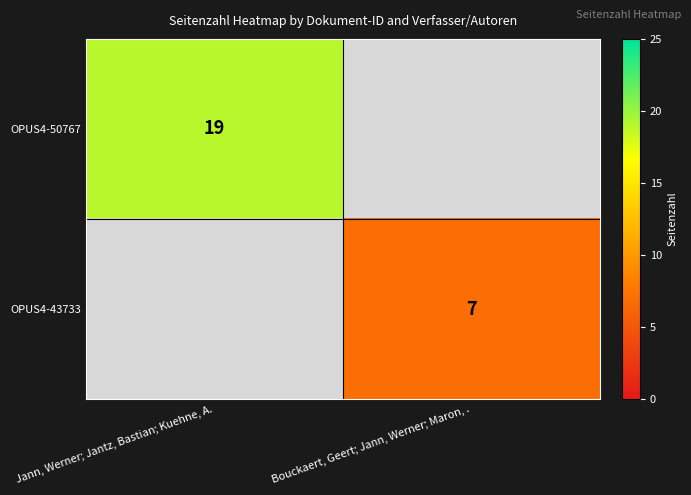

Is it true that OPUS4-50767 equals 19 at Jann, Werner; Jantz, Bastian; Kuehne, A.?

True